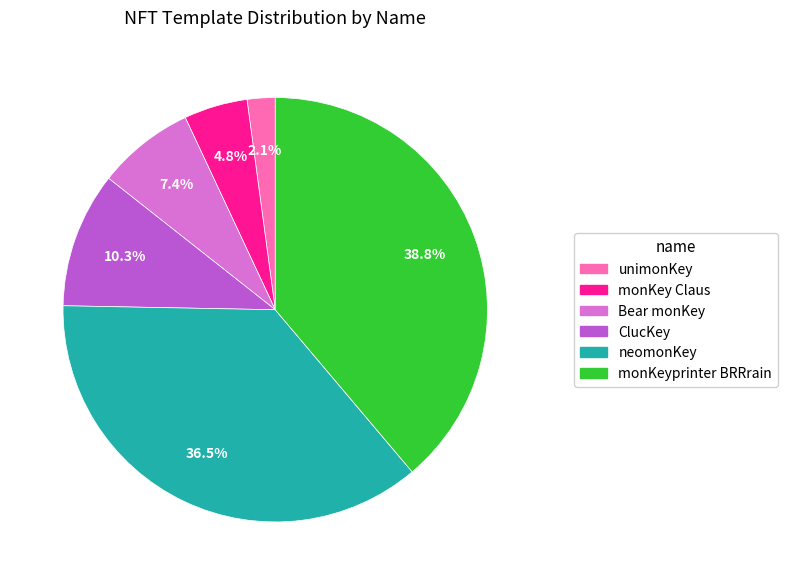

Rank the categories by value from lowest to highest.

unimonKey, monKey Claus, Bear monKey, ClucKey, neomonKey, monKeyprinter BRRrain